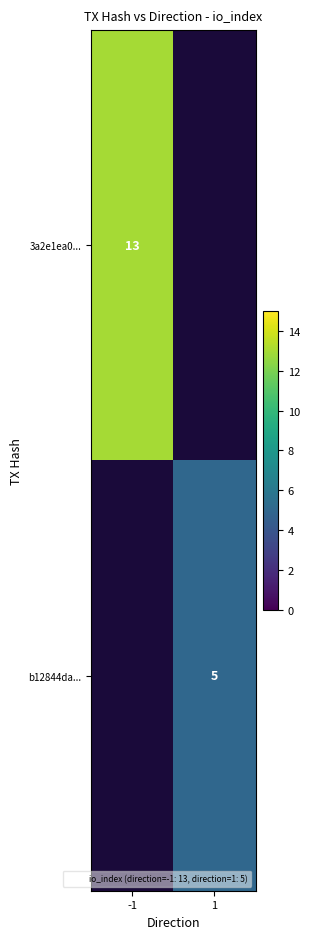

At 1, list the series in order from smallest to largest.

3a2e1ea0..., b12844da...